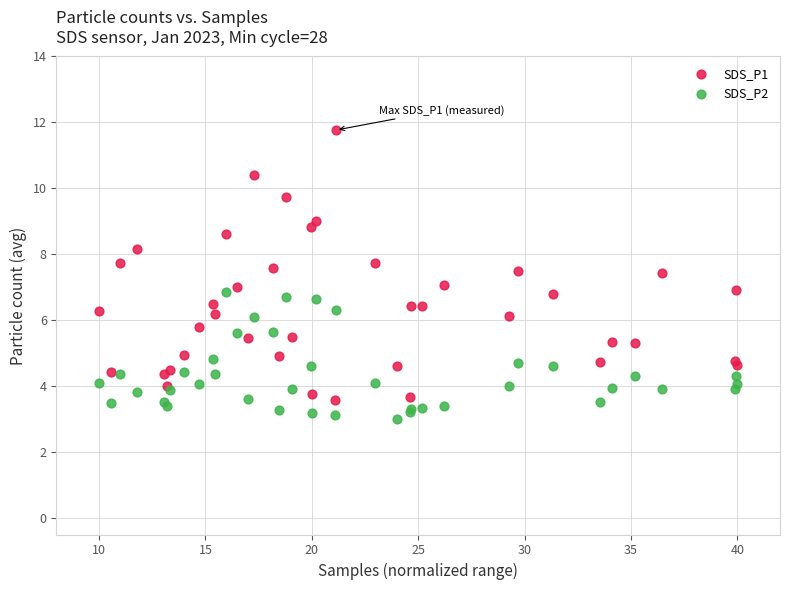

Which series reaches the minimum Y coordinate?

SDS_P2